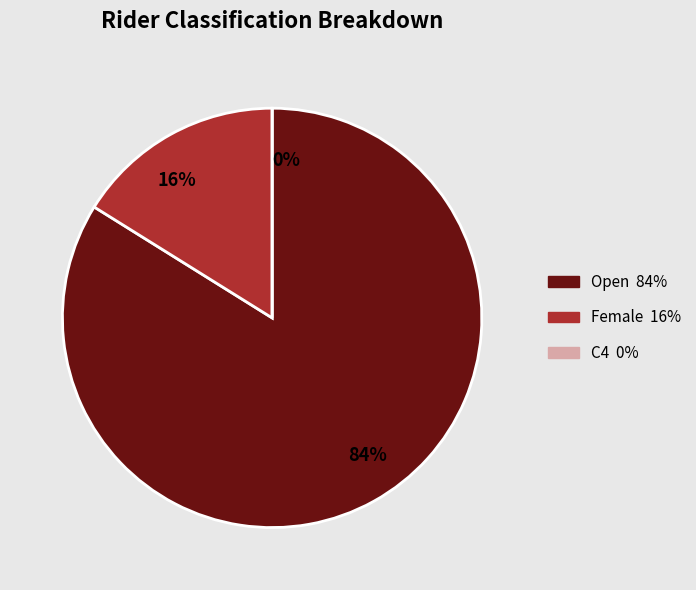

Does any single category account for the majority?

Yes